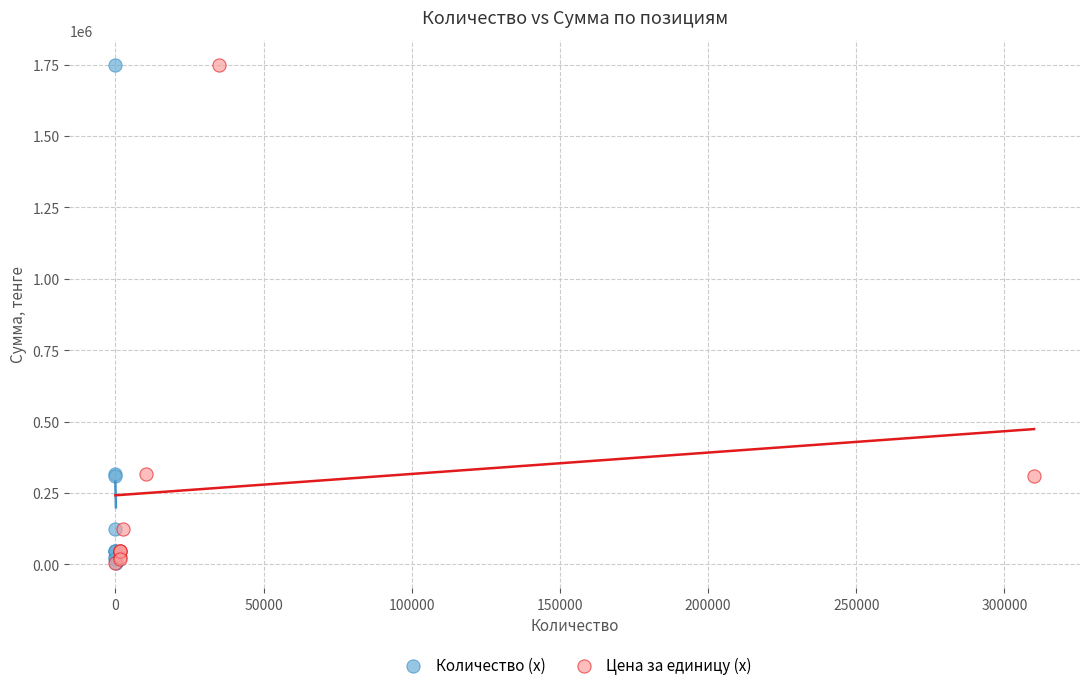

What are all the series names shown in the legend?

Количество (x), Цена за единицу (x)